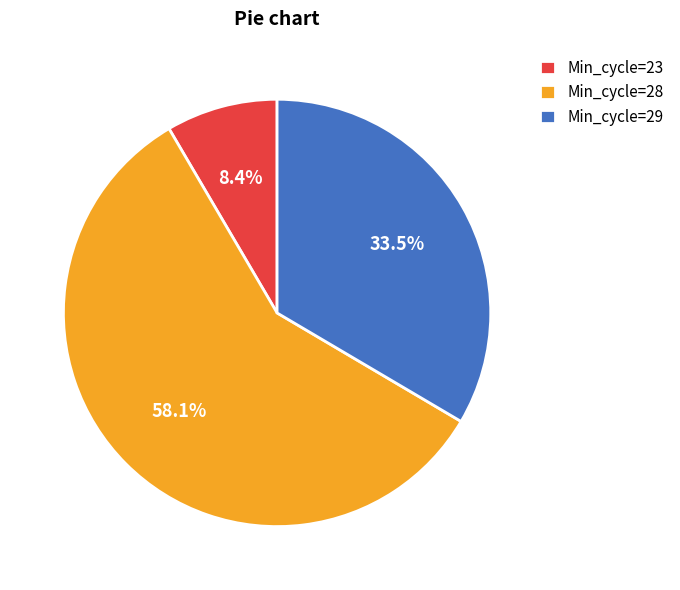

Rank the categories by value from lowest to highest.

Min_cycle=23, Min_cycle=29, Min_cycle=28